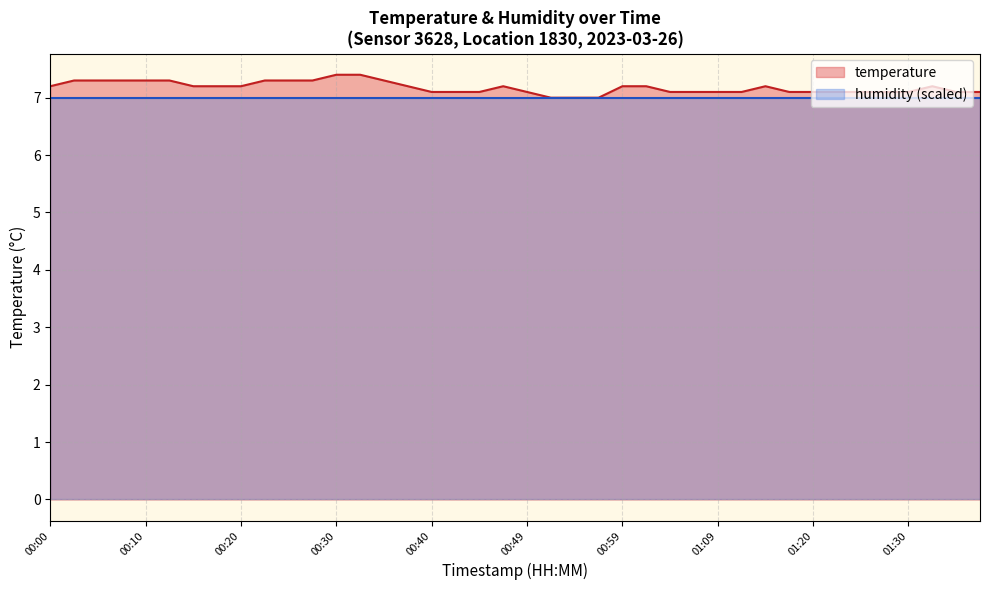

What is the sum of all values?

287.1